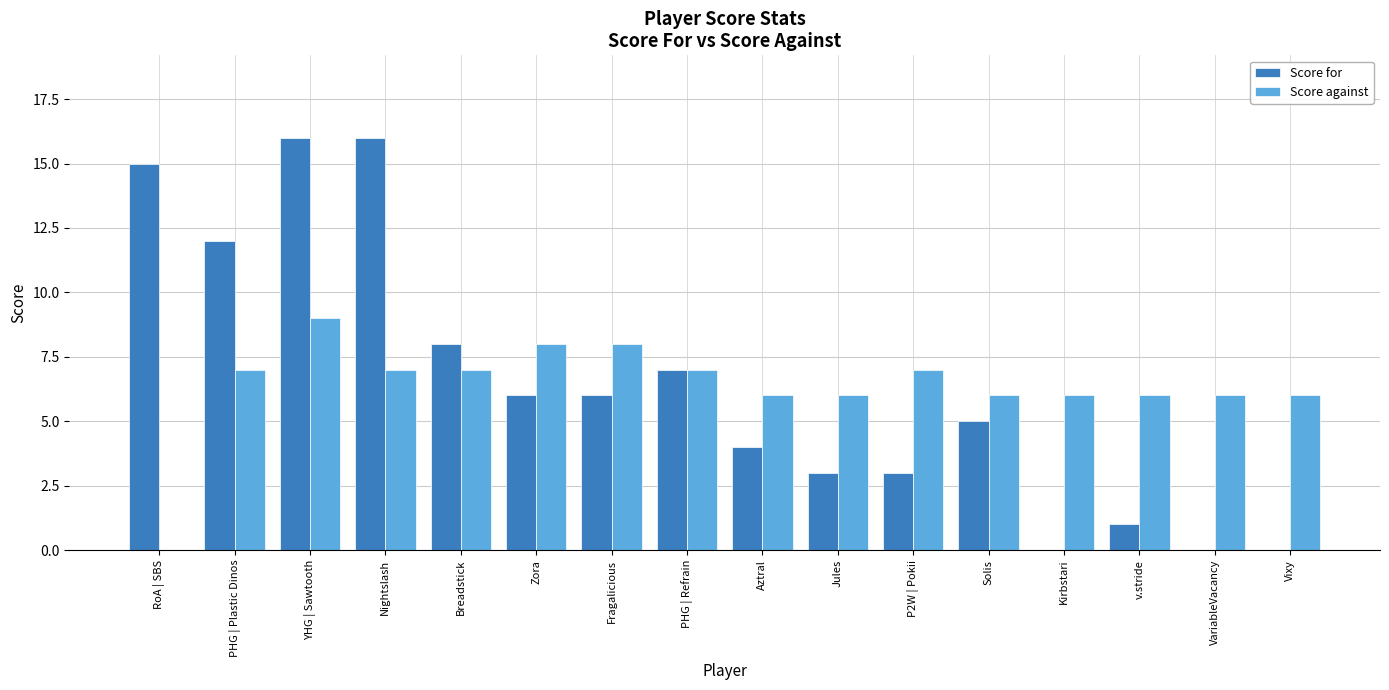

What is the greatest value displayed?

16